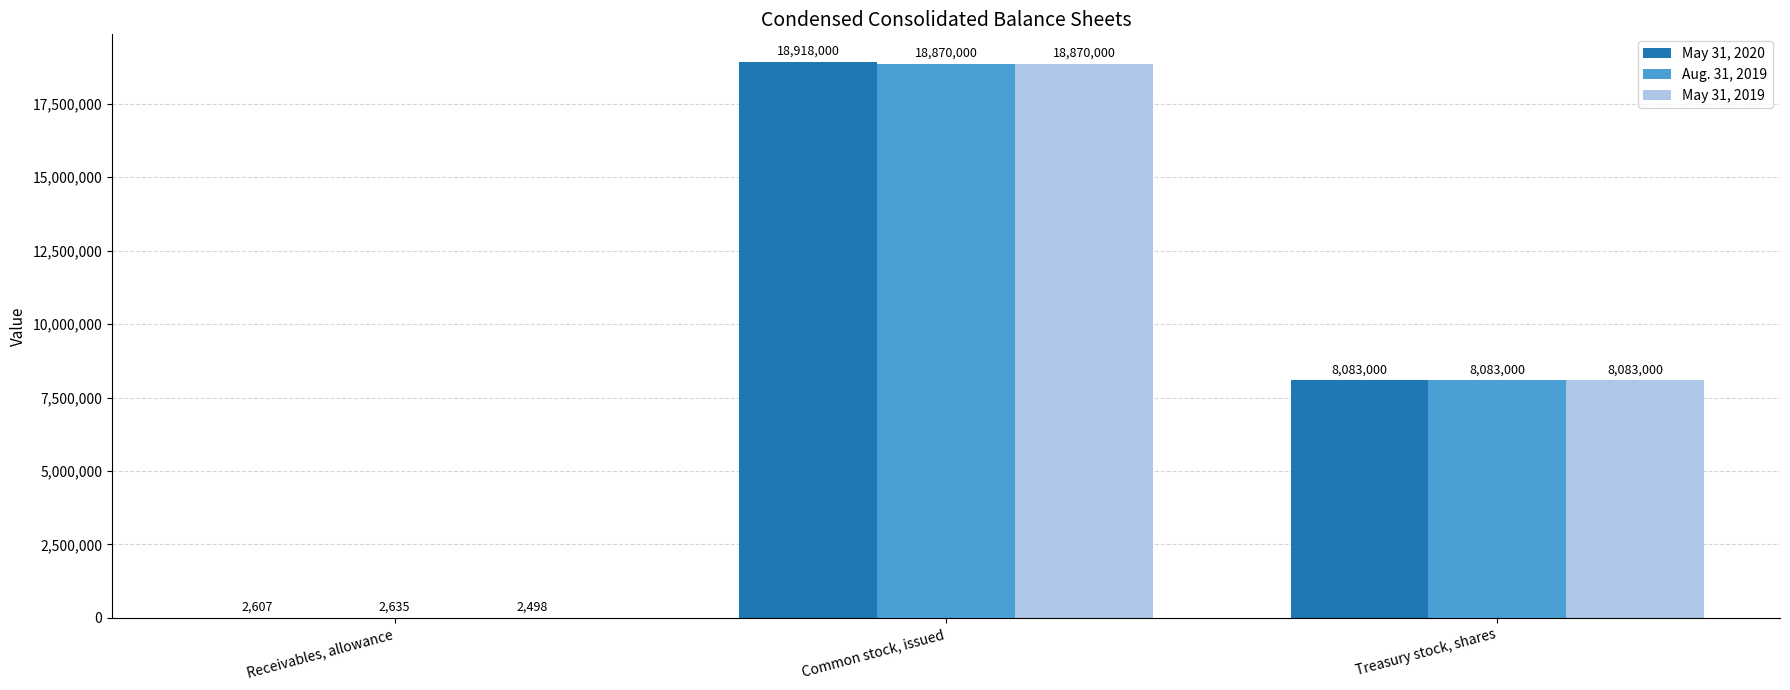

How many categories are shown in the chart?

3